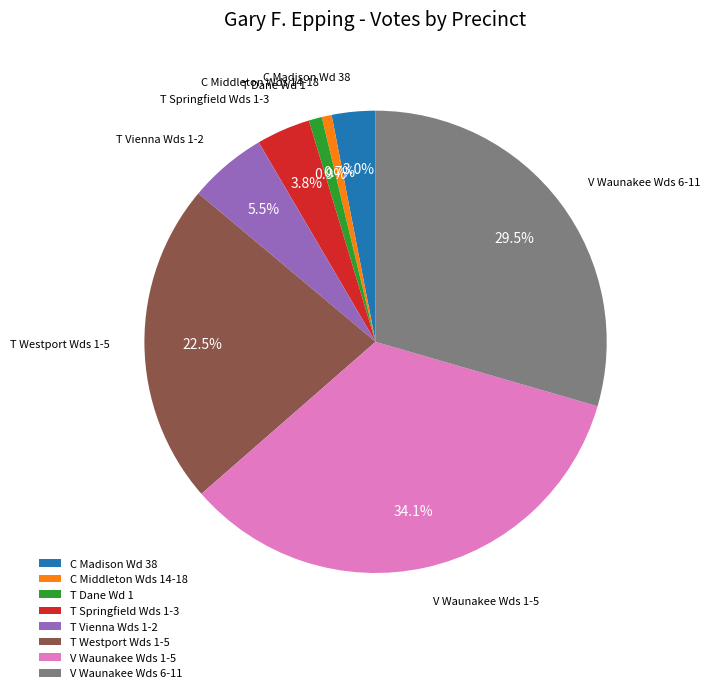

What percentage is NOT represented by T Vienna Wds 1-2?

94.5%